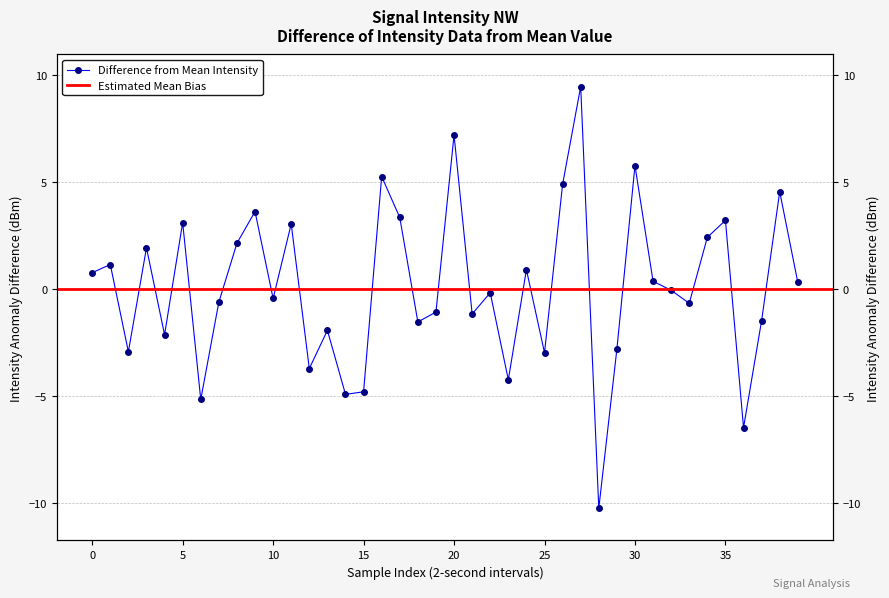

What is the average value?

0.1